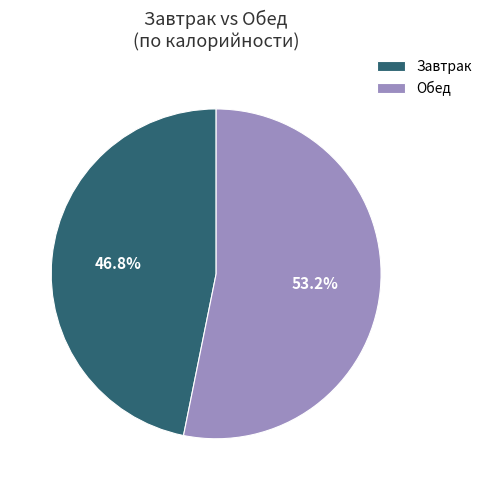

Rank the categories by value from lowest to highest.

Завтрак, Обед